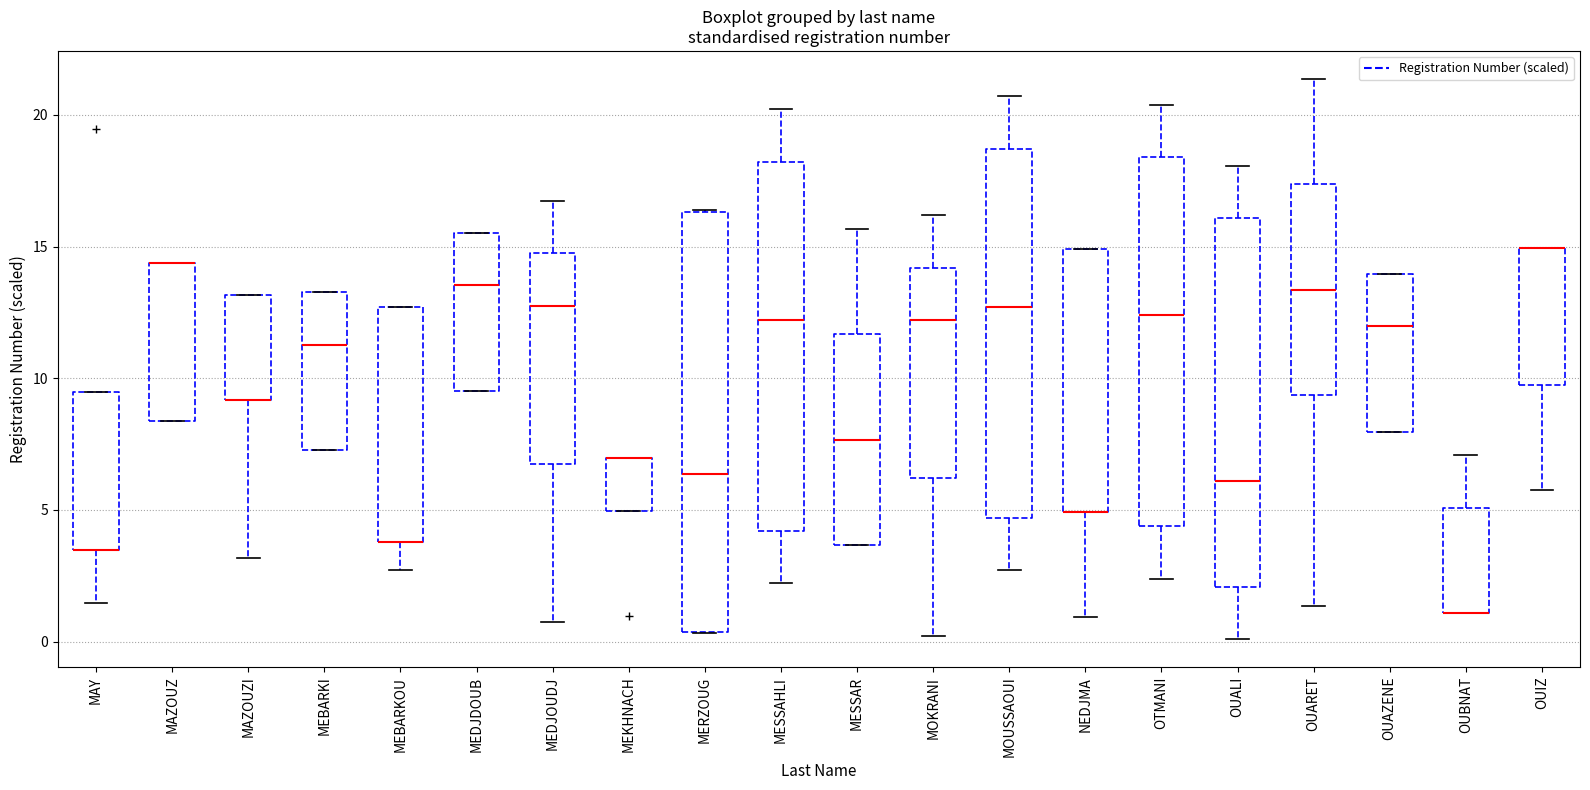

Reading left to right, transcribe this box plot: for each box, give where its median line is, the range the box spans, and where its two whiskers end, as read against the y-axis. The values are not printed on the chart, so give them approximately, as read against the axis.

MAY: median 3.5 (drawn on the box's lower edge), box 3.5 to 9.5, whiskers 1.5 to 9.5
MAZOUZ: median 14.5 (drawn on the box's upper edge), box 8.5 to 14.5, whiskers 8.5 to 14.5
MAZOUZI: median 9.0 (drawn on the box's lower edge), box 9.0 to 13.0, whiskers 3.0 to 13.0
MEBARKI: median 11.5, box 7.5 to 13.5, whiskers 7.5 to 13.5
MEBARKOU: median 4.0 (drawn on the box's lower edge), box 4.0 to 12.5, whiskers 2.5 to 12.5
MEDJDOUB: median 13.5, box 9.5 to 15.5, whiskers 9.5 to 15.5
MEDJOUDJ: median 12.5, box 6.5 to 14.5, whiskers 0.5 to 16.5
MEKHNACH: median 7.0 (drawn on the box's upper edge), box 5.0 to 7.0, whiskers 5.0 to 7.0
MERZOUG: median 6.5, box 0.5 to 16.5, whiskers 0.5 to 16.5
MESSAHLI: median 12.0, box 4.0 to 18.0, whiskers 2.0 to 20.0
MESSAR: median 7.5, box 3.5 to 11.5, whiskers 3.5 to 15.5
MOKRANI: median 12.0, box 6.0 to 14.0, whiskers 0.0 to 16.0
MOUSSAOUI: median 12.5, box 4.5 to 18.5, whiskers 2.5 to 20.5
NEDJMA: median 5.0 (drawn on the box's lower edge), box 5.0 to 15.0, whiskers 1.0 to 15.0
OTMANI: median 12.5, box 4.5 to 18.5, whiskers 2.5 to 20.5
OUALI: median 6.0, box 2.0 to 16.0, whiskers 0.0 to 18.0
OUARET: median 13.5, box 9.5 to 17.5, whiskers 1.5 to 21.5
OUAZENE: median 12.0, box 8.0 to 14.0, whiskers 8.0 to 14.0
OUBNAT: median 1.0 (drawn on the box's lower edge), box 1.0 to 5.0, whiskers 1.0 to 7.0
OUIZ: median 15.0 (drawn on the box's upper edge), box 9.5 to 15.0, whiskers 5.5 to 15.0